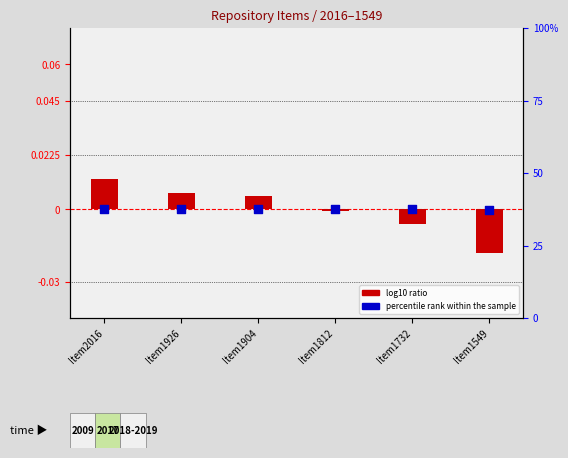

Which series has the largest total across all categories?

percentile rank within the sample